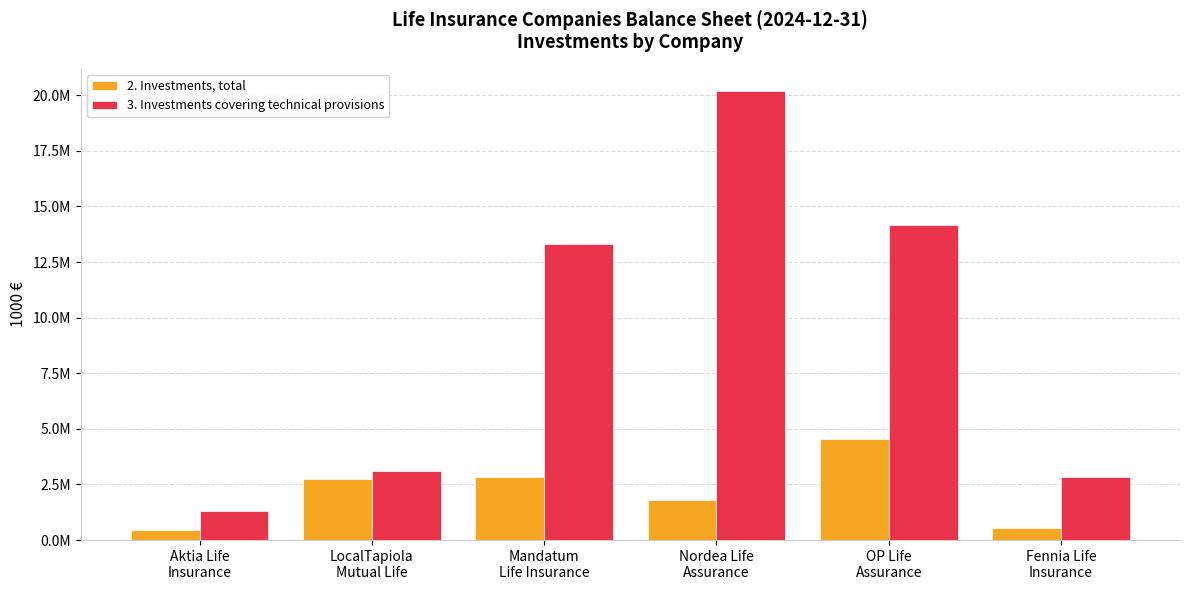

Reading left to right, extract all data points from this chart.

2. Investments, total: Aktia Life
Insurance=457405.2	LocalTapiola
Mutual Life=2725574.8	Mandatum
Life Insurance=2850386.1	Nordea Life
Assurance=1805959.7	OP Life
Assurance=4522732.0	Fennia Life
Insurance=536684.0
3. Investments covering technical provisions: Aktia Life
Insurance=1325519.5	LocalTapiola
Mutual Life=3089666.8	Mandatum
Life Insurance=13294481.4	Nordea Life
Assurance=20179203.0	OP Life
Assurance=14172129.0	Fennia Life
Insurance=2828594.0